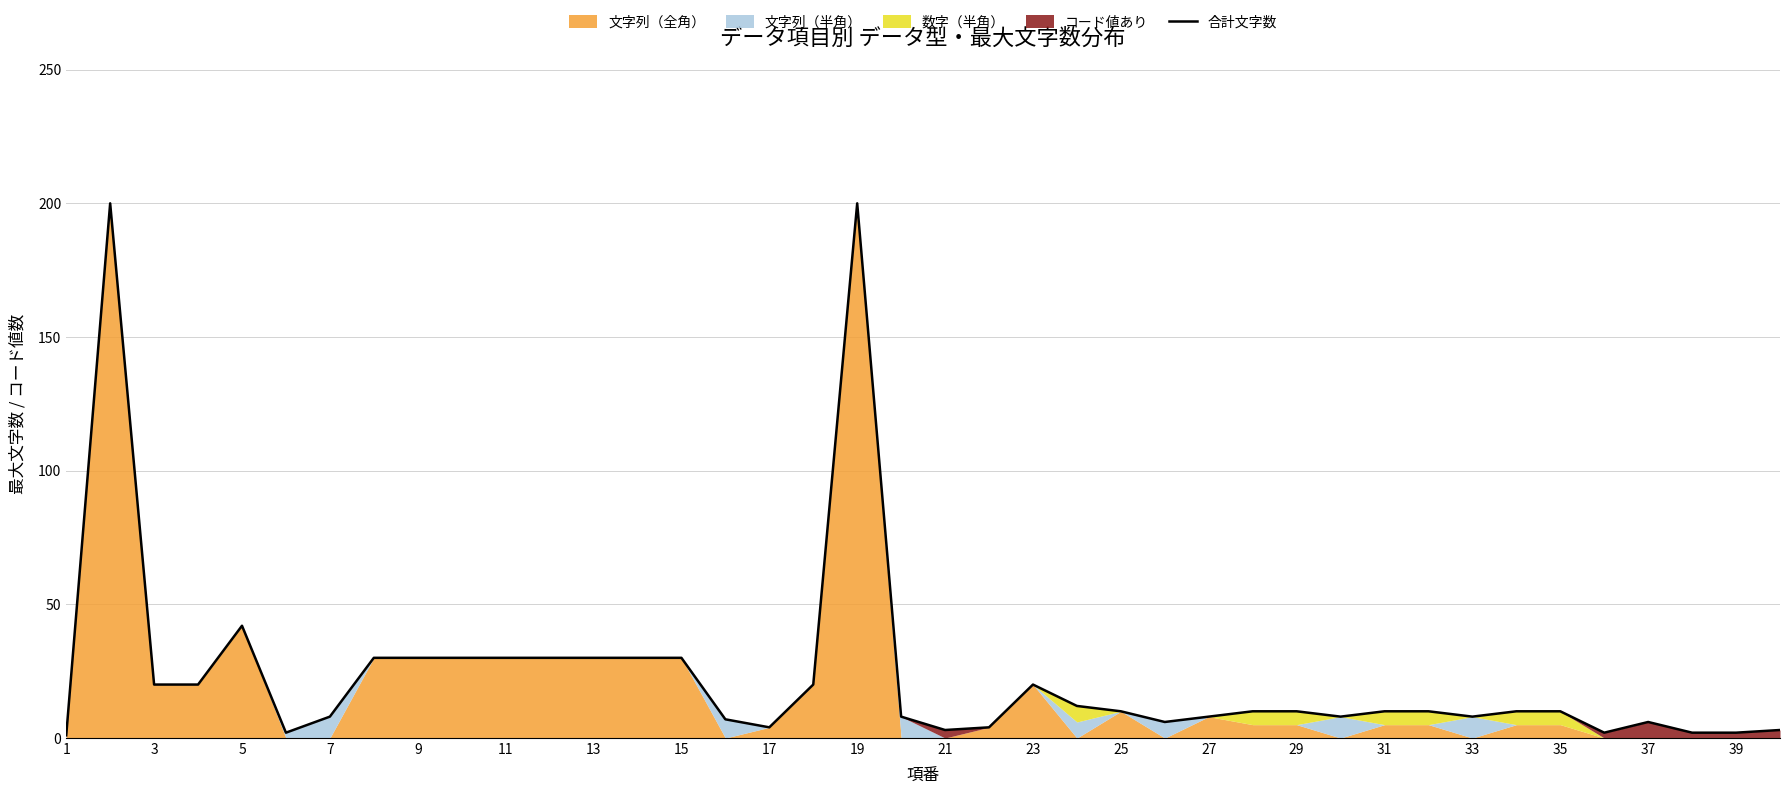

Is it true that 合計文字数 equals 20 at 23?

True